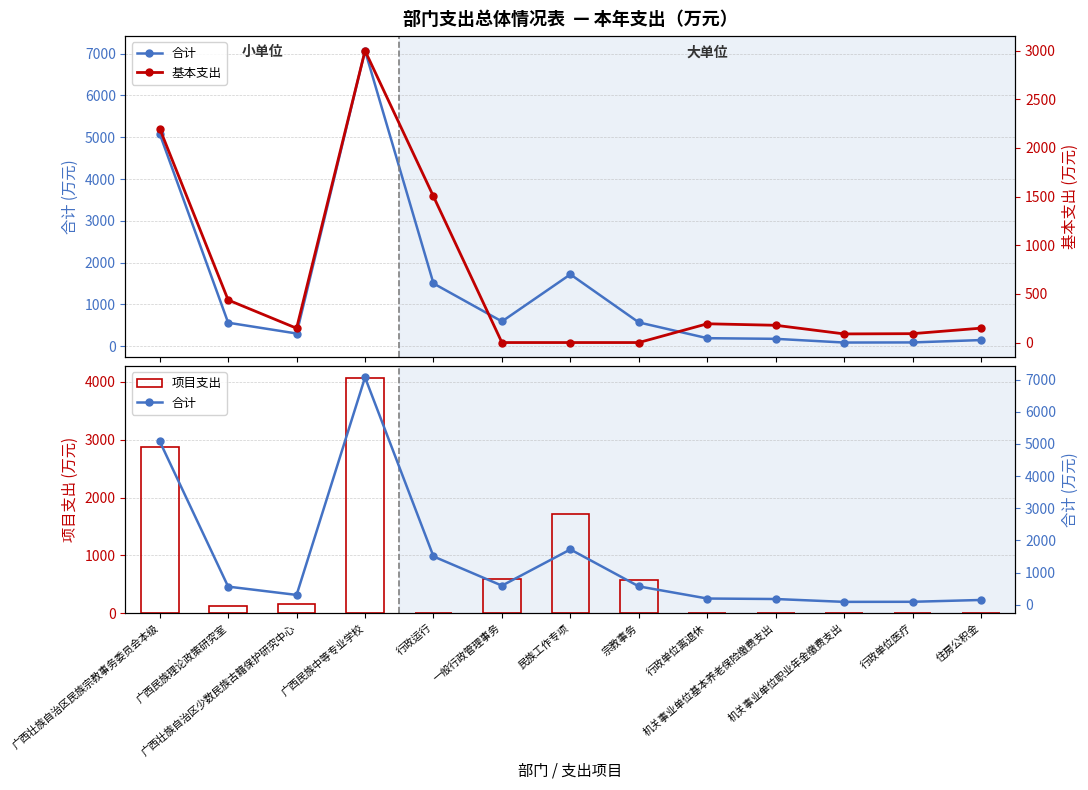

What is the total value across all series at 行政单位医疗?

182.6